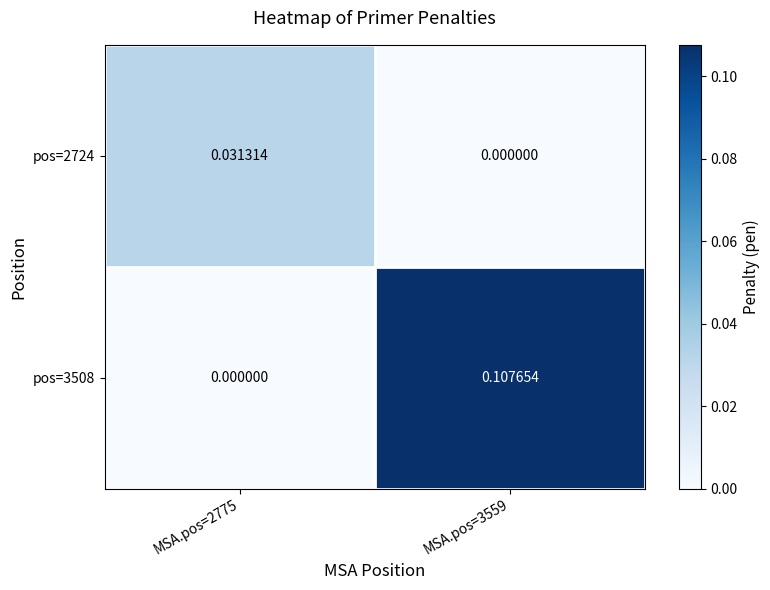

Is the value of pos=3508 at MSA.pos=3559 greater than the value of pos=2724 at MSA.pos=3559?

Yes